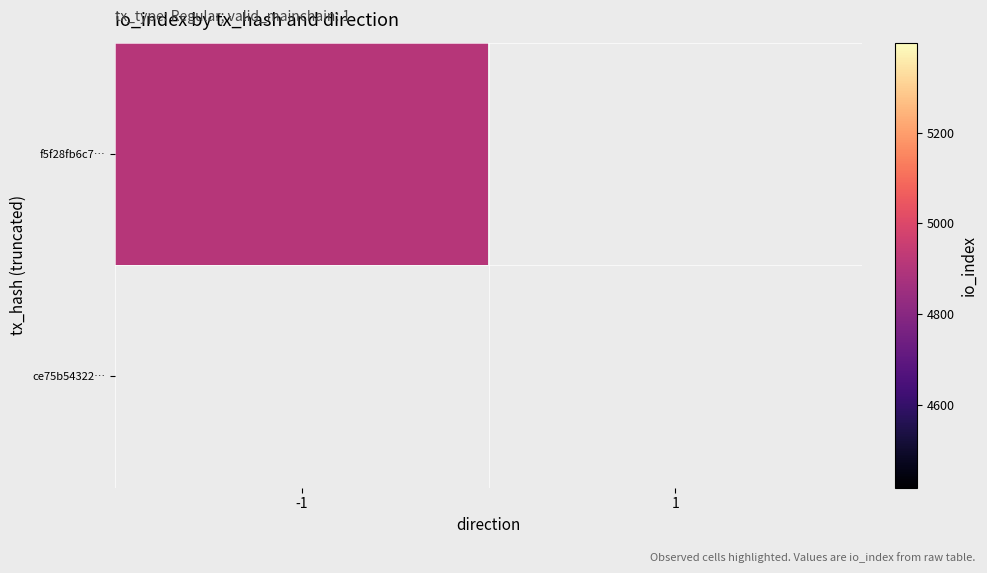

Read the f5f28fb6c76f6e5ad82dc0c3de33fcf01c4f3ef value at io_index, to the nearest 100.

4900